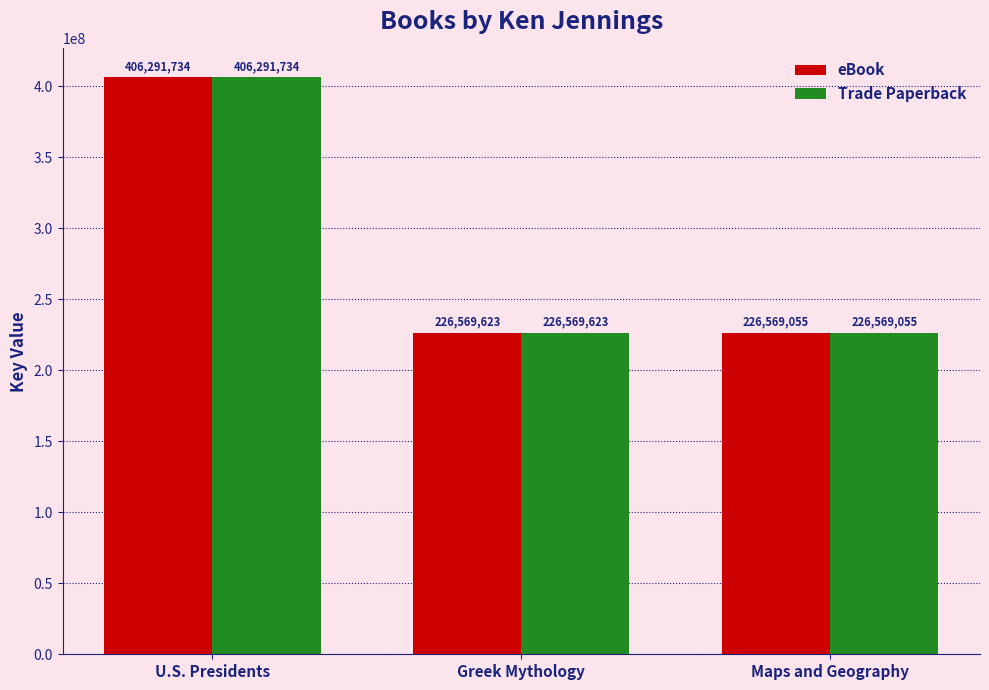

What is the label of the 3rd bar from the left?

Maps and Geography